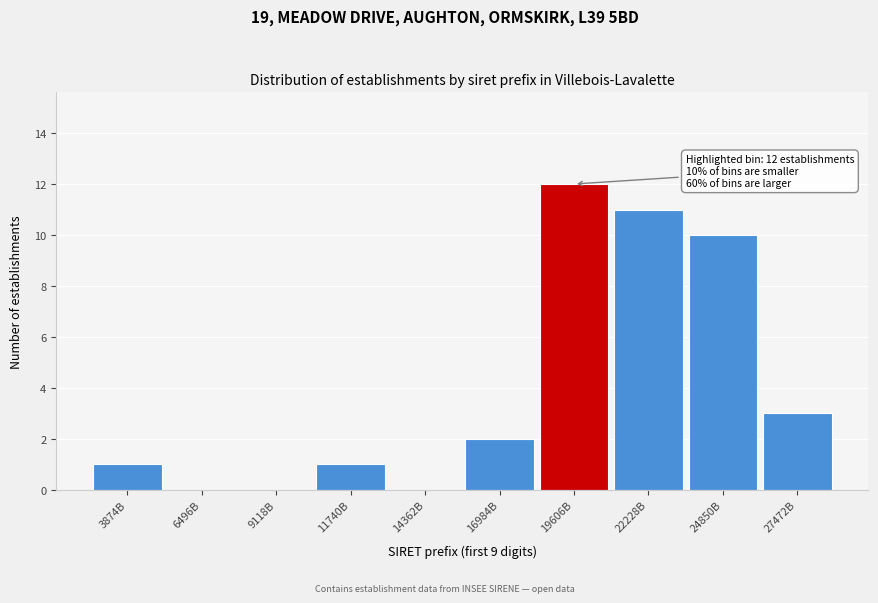

Reading left to right, what are all the values shown in this chart?

3874B=1	6496B=0	9118B=0	11740B=1	14362B=0	16984B=2	19606B=12	22228B=11	24850B=10	27472B=3